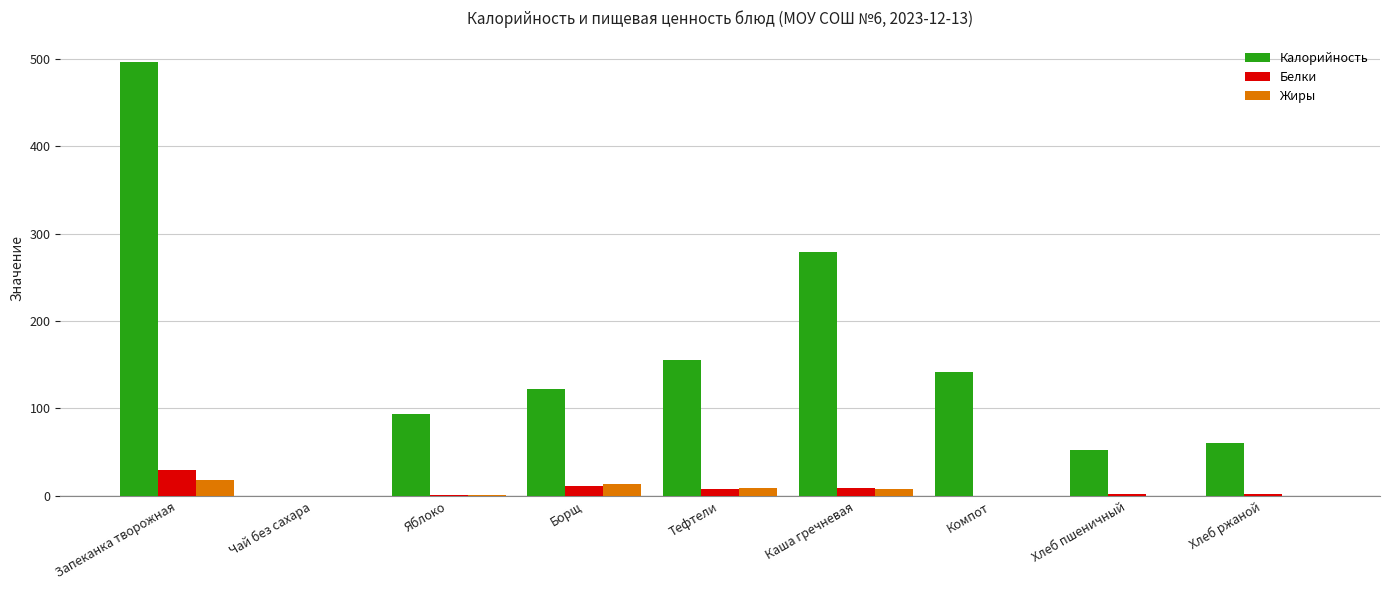

Is the value of Калорийность at Яблоко greater than the value of Жиры at Тефтели?

Yes